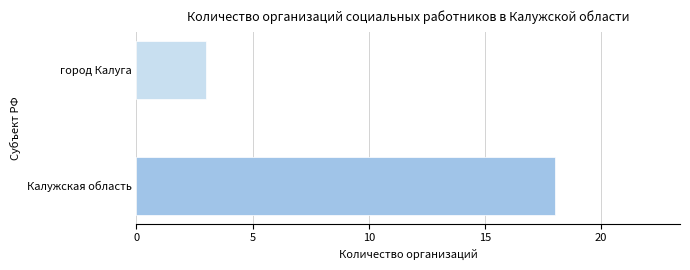

What is the minimum value shown in the chart?

3